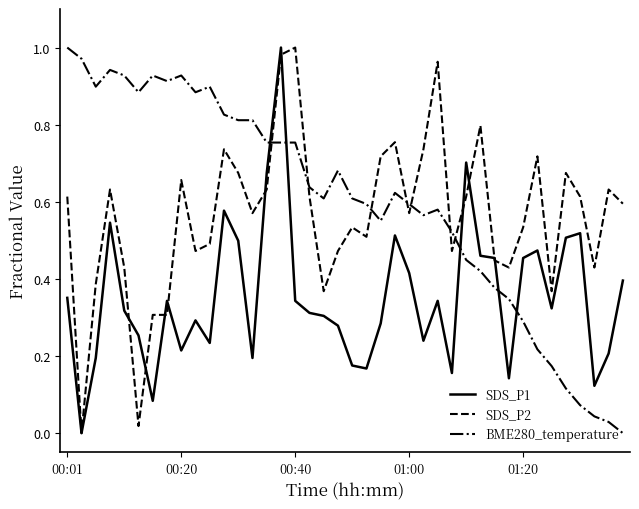

List the series in order of their overall mean, highest first.

BME280_temperature, SDS_P2, SDS_P1